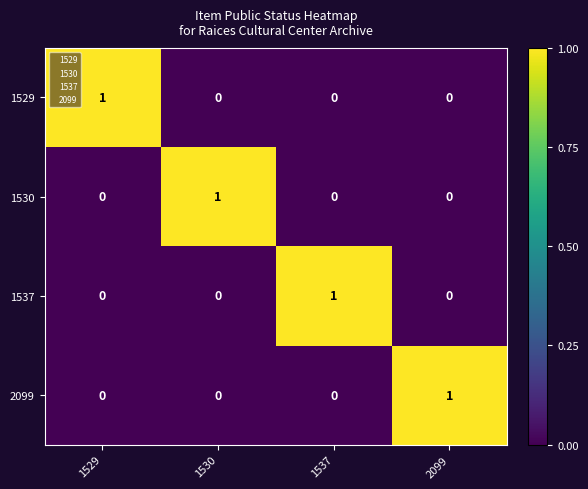

What is the difference between the highest and lowest values at 1529?

1